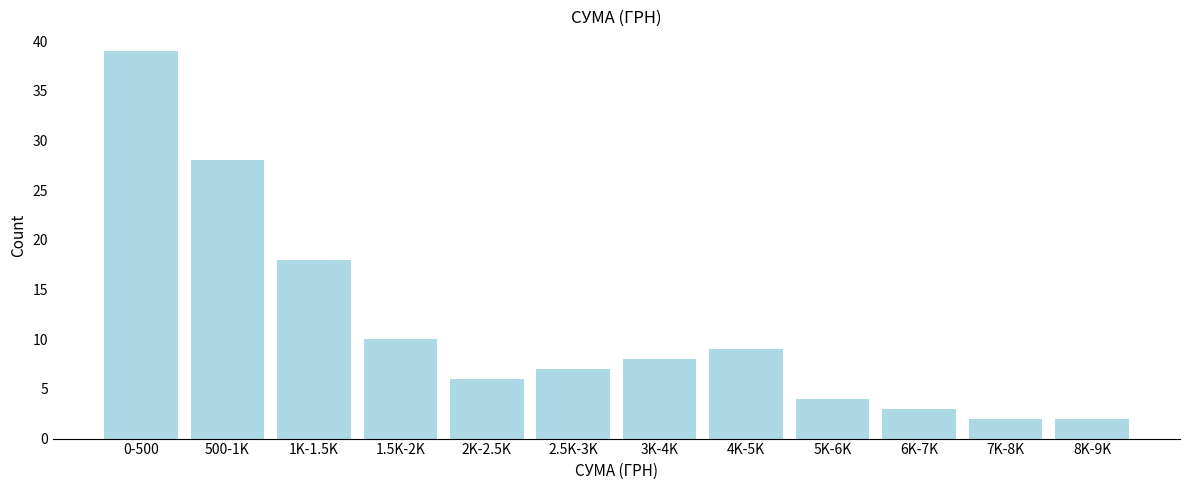

Reading left to right, extract all data points from this chart.

0-500=39	500-1K=28	1K-1.5K=18	1.5K-2K=10	2K-2.5K=6	2.5K-3K=7	3K-4K=8	4K-5K=9	5K-6K=4	6K-7K=3	7K-8K=2	8K-9K=2